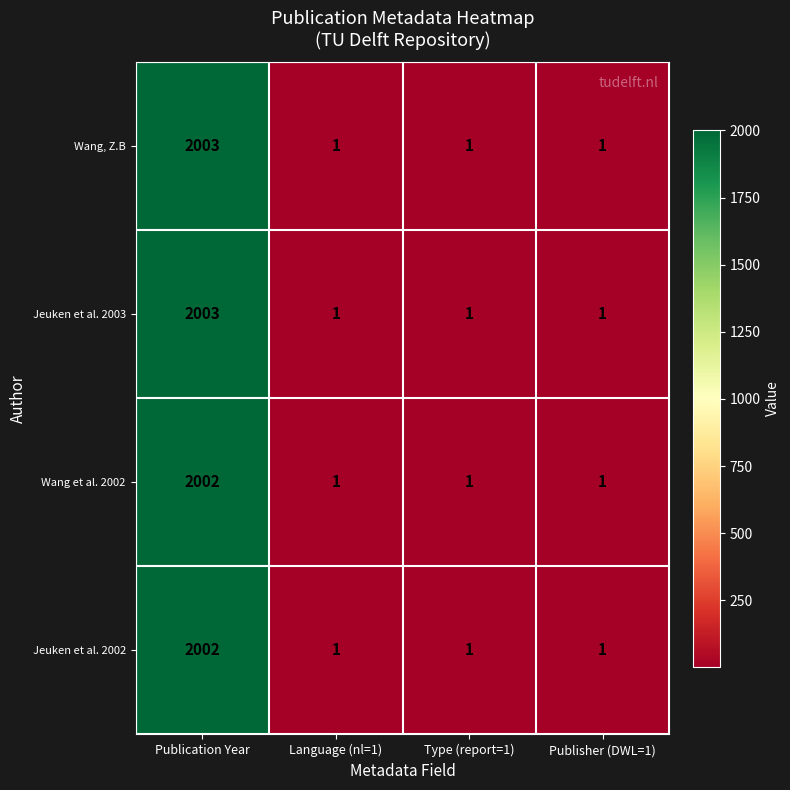

True or false: Wang, Z.B has a value of 0 at Language (nl=1).

False